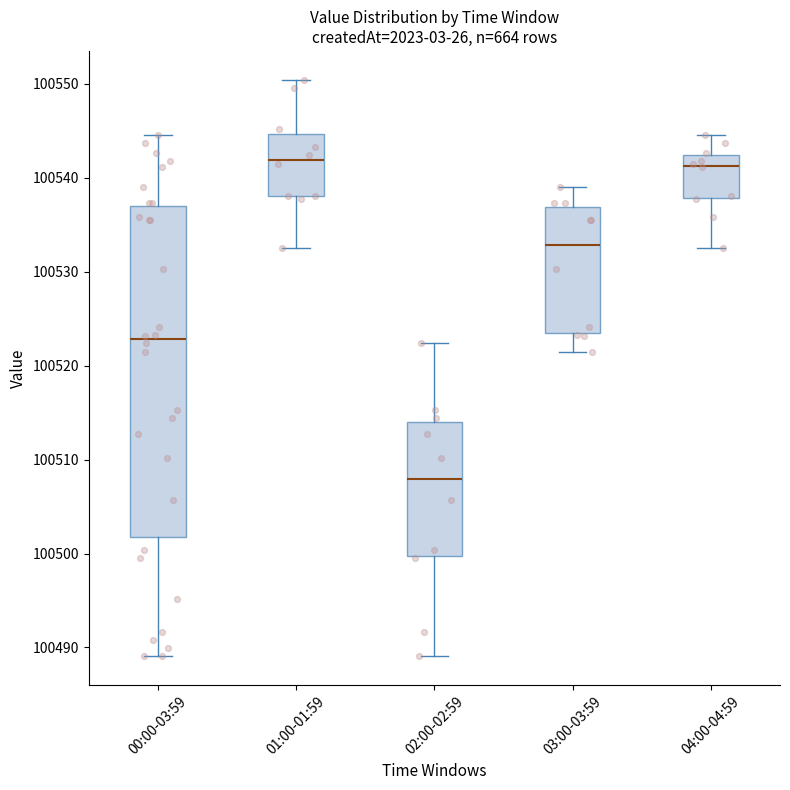

Which box is the tallest, from its lower edge to its upper edge?

00:00-03:59